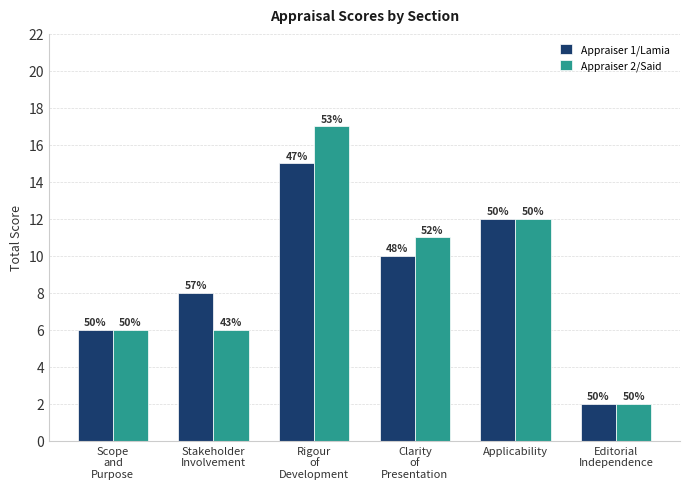

What are all the series names shown in the legend?

Appraiser 1/Lamia, Appraiser 2/Said